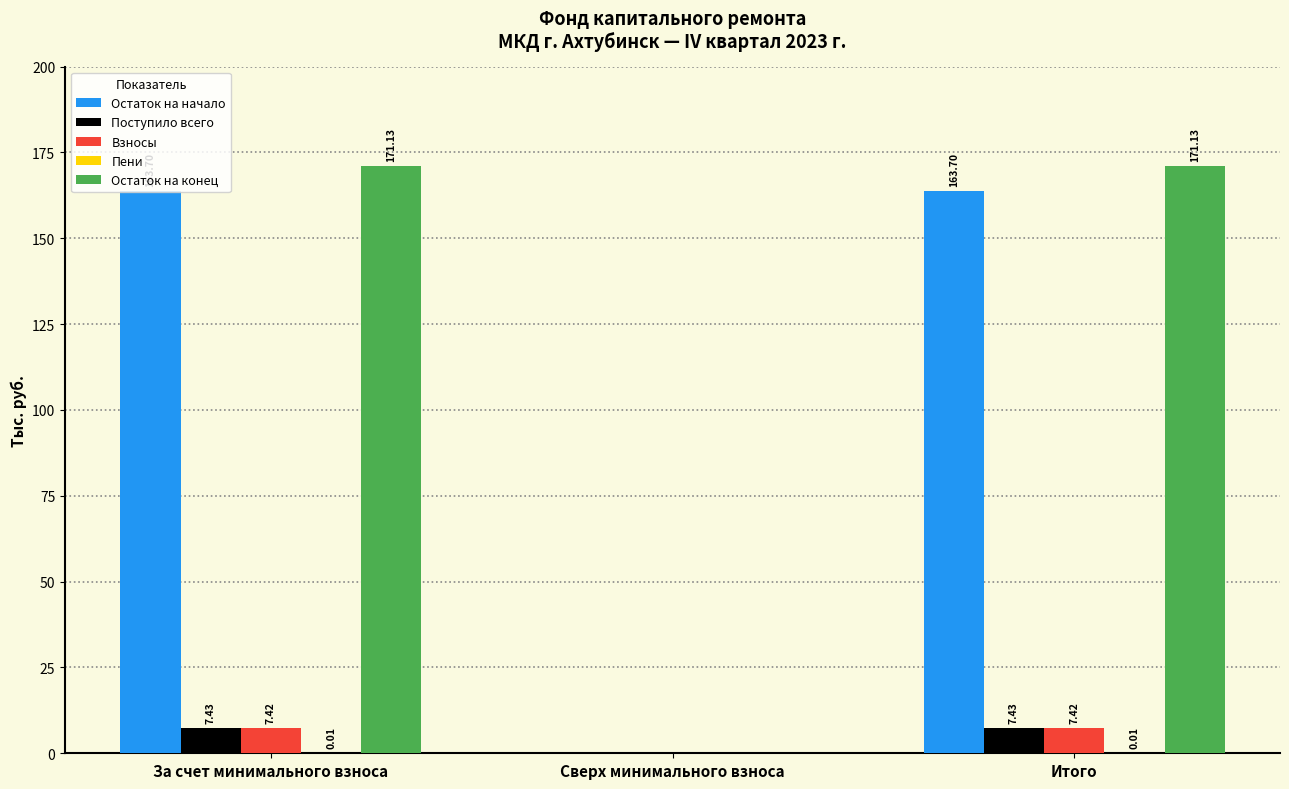

At which label is Остаток на конец closest to 85?

Сверх минимального взноса